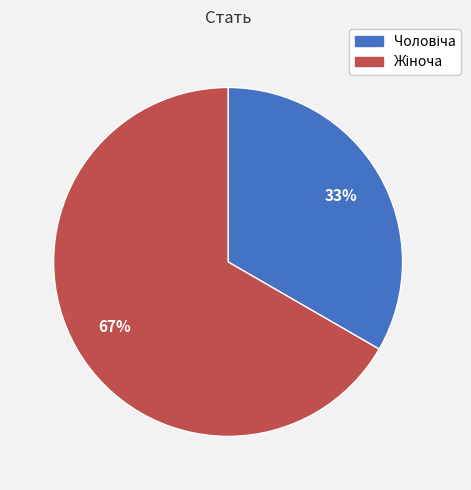

Is there a majority slice in this chart?

Yes